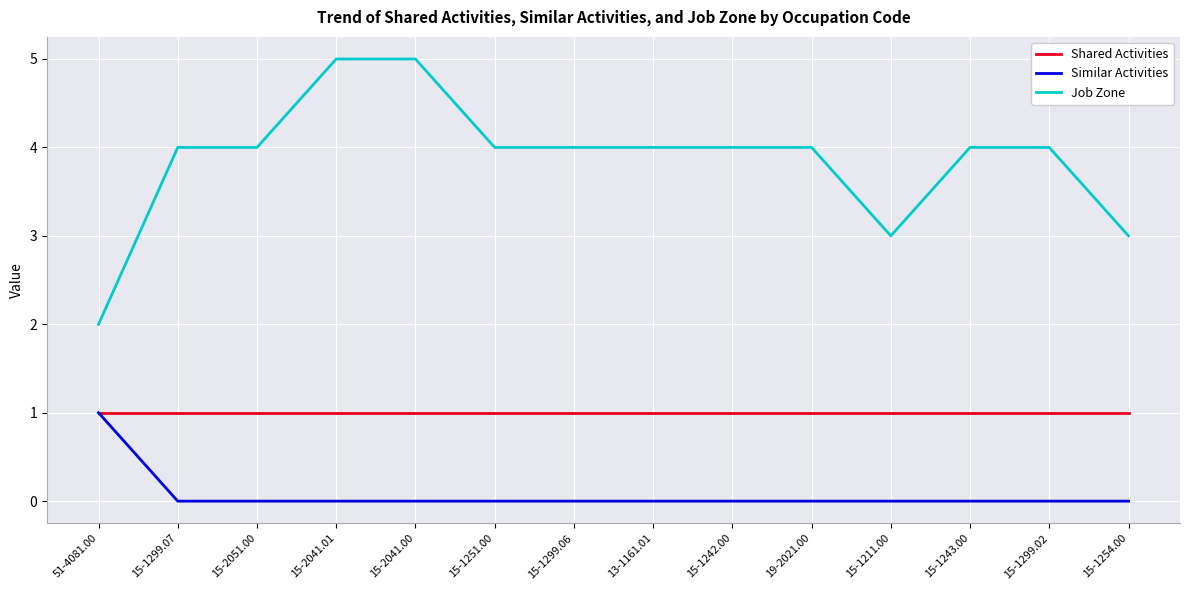

True or false: Similar Activities and Job Zone cross at least once.

False